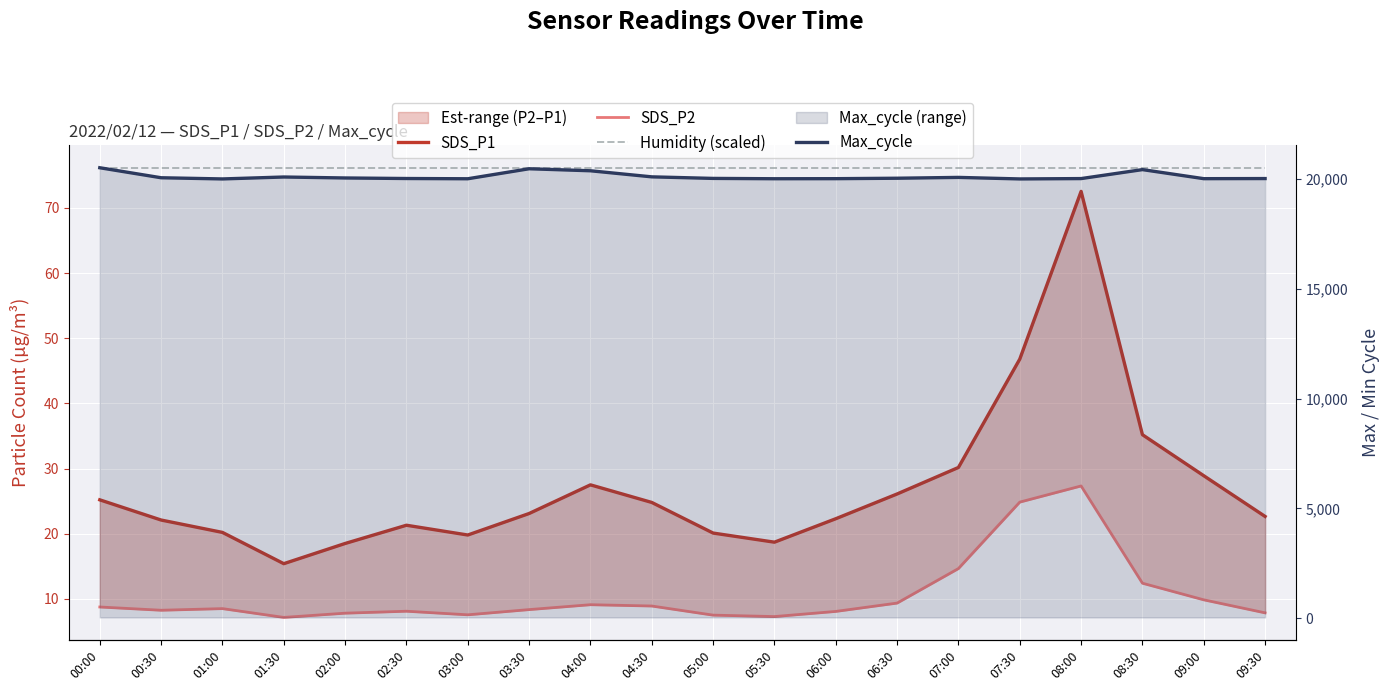

Reading left to right, transcribe all the data shown in this chart.

SDS_P1: 00:00=25.2	00:30=22.1	01:00=20.2	01:30=15.4	02:00=18.5	02:30=21.3	03:00=19.8	03:30=23.1	04:00=27.5	04:30=24.8	05:00=20.1	05:30=18.7	06:00=22.3	06:30=26.1	07:00=30.2	07:30=46.8	08:00=72.5	08:30=35.2	09:00=28.9	09:30=22.6
SDS_P2: 00:00=8.8	00:30=8.2	01:00=8.5	01:30=7.2	02:00=7.8	02:30=8.1	03:00=7.5	03:30=8.3	04:00=9.1	04:30=8.9	05:00=7.5	05:30=7.3	06:00=8.1	06:30=9.3	07:00=14.7	07:30=24.9	08:00=27.3	08:30=12.4	09:00=9.8	09:30=7.8
Humidity (scaled): 00:00=76.2	00:30=76.2	01:00=76.2	01:30=76.2	02:00=76.2	02:30=76.2	03:00=76.2	03:30=76.2	04:00=76.2	04:30=76.2	05:00=76.2	05:30=76.2	06:00=76.2	06:30=76.2	07:00=76.2	07:30=76.2	08:00=76.2	08:30=76.2	09:00=76.2	09:30=76.2
Max_cycle: 00:00=20526.0	00:30=20070.0	01:00=20016.0	01:30=20104.0	02:00=20060.0	02:30=20035.0	03:00=20024.0	03:30=20480.0	04:00=20388.0	04:30=20111.0	05:00=20040.0	05:30=20025.0	06:00=20028.0	06:30=20048.0	07:00=20086.0	07:30=20016.0	08:00=20032.0	08:30=20441.0	09:00=20028.0	09:30=20033.0